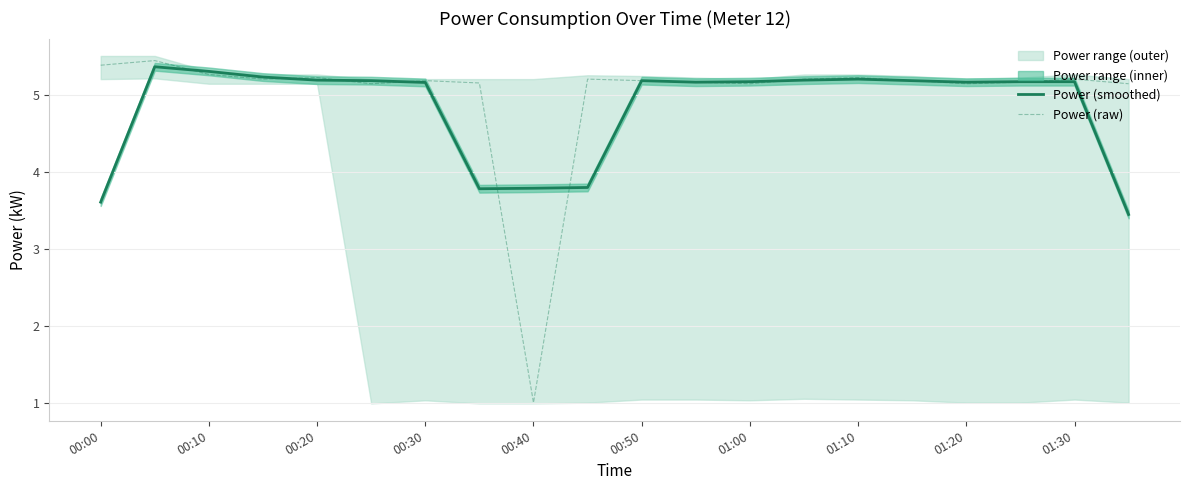

What is the maximum value for Power (raw)?

5.4